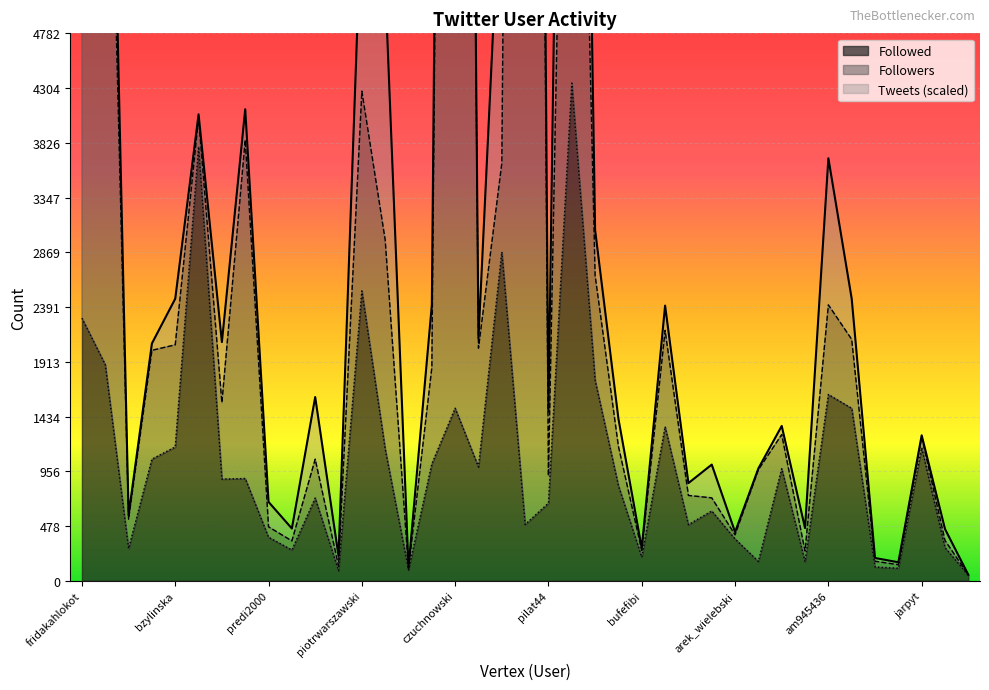

The Followers series shows 262 at devilstokont. True or false?

False